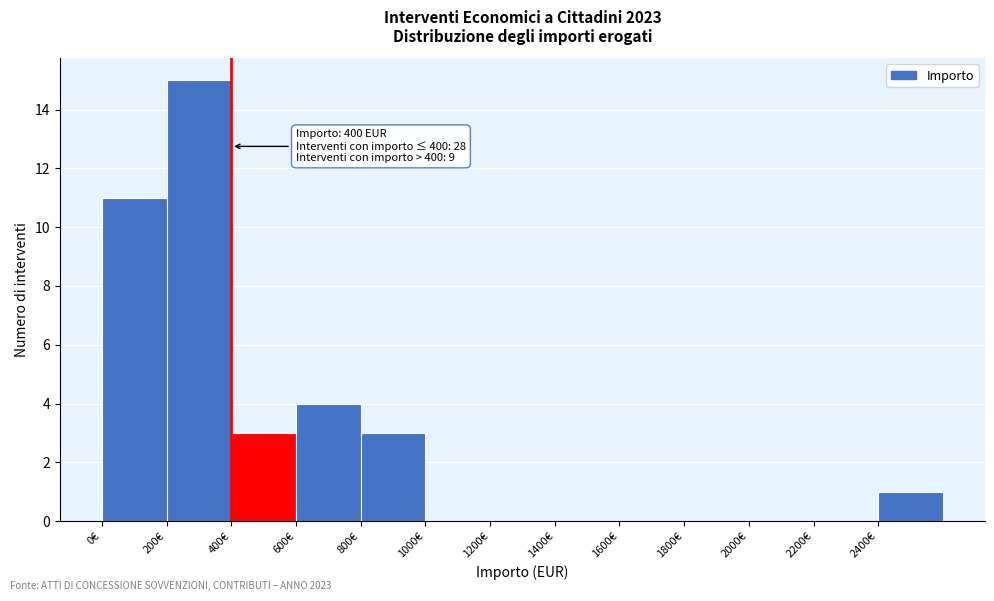

Which range on the x-axis has the tallest bar?

200 to 400